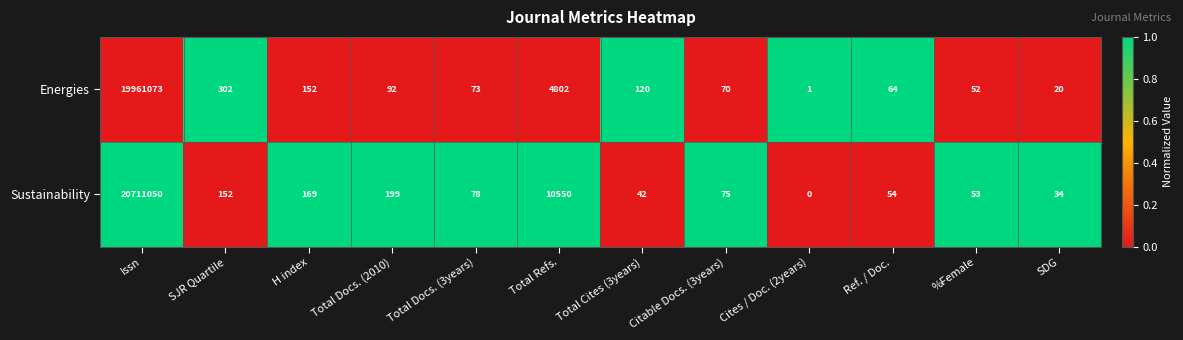

Which series has the largest total across all categories?

Sustainability